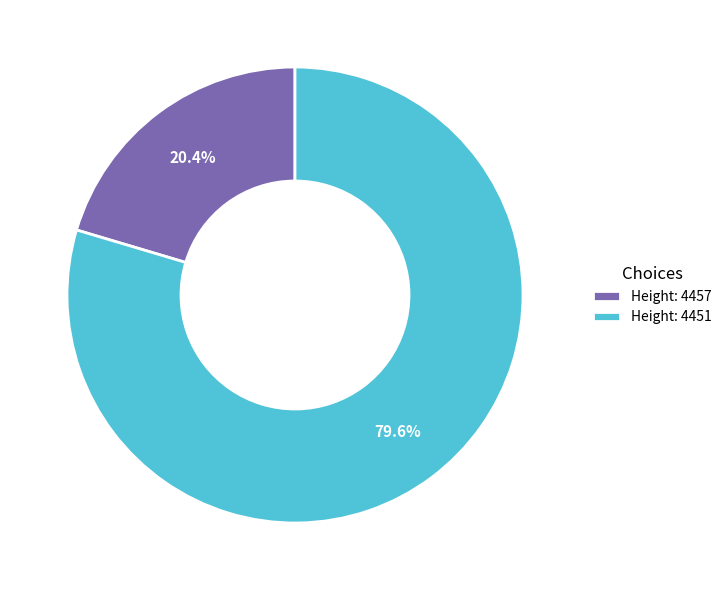

Rank the categories by value from lowest to highest.

Height: 4457, Height: 4451